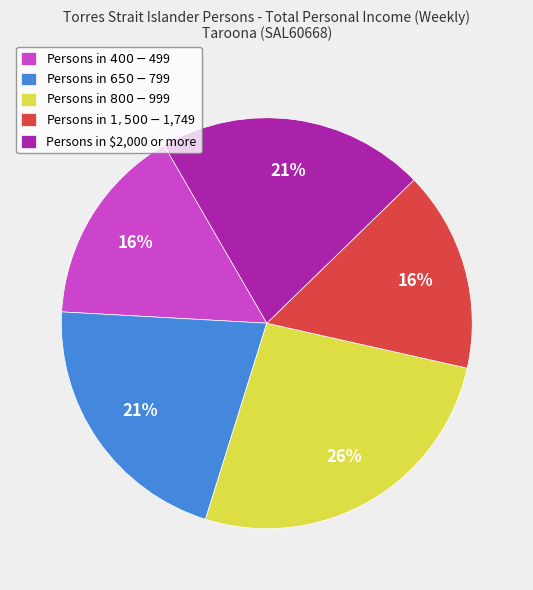

The Persons in $2,000 or more slice represents 21% of the pie. True or false?

True